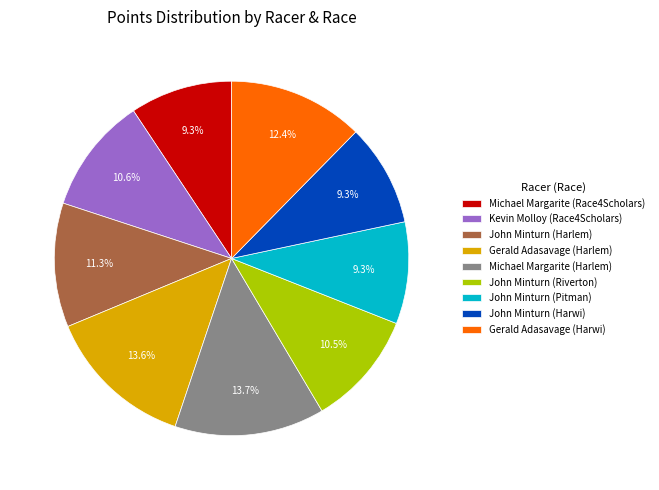

What is the ratio of the value at John Minturn (Harlem) to the value at John Minturn (Riverton)?

1.1